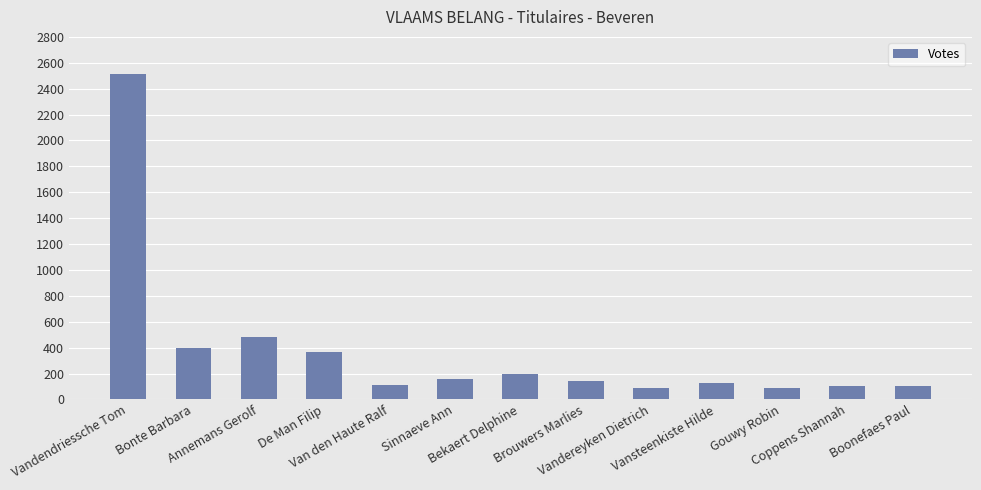

What is the value of the 8th bar from the left?

141